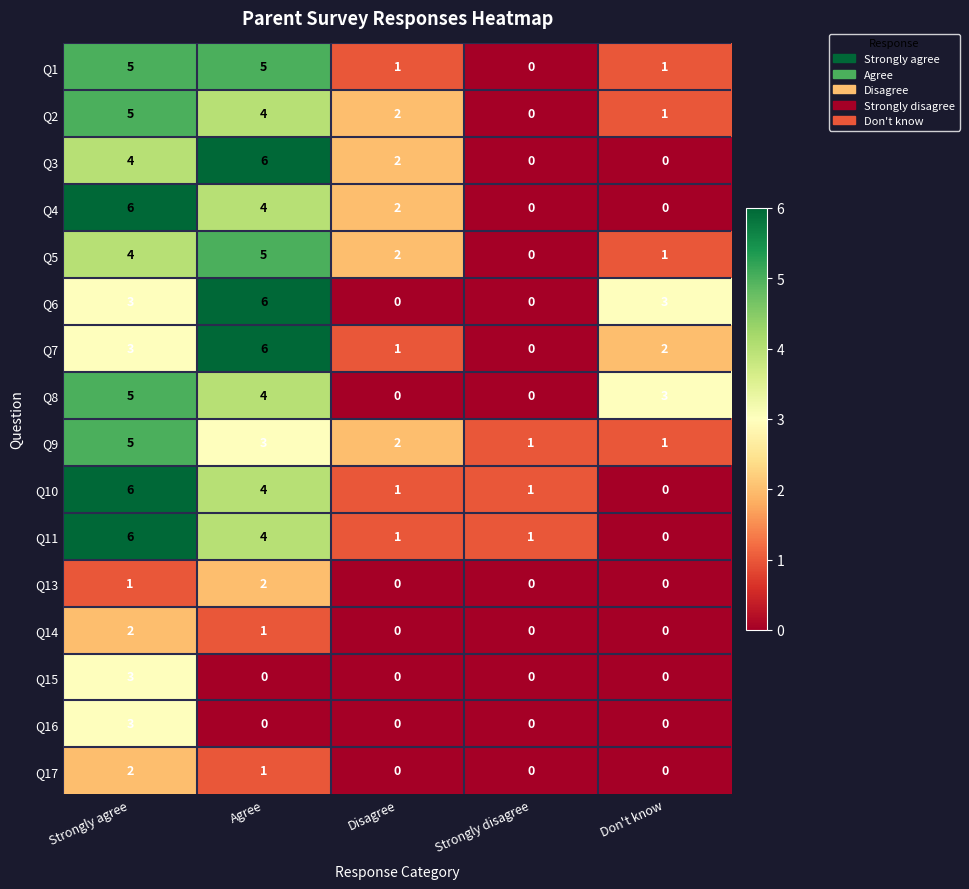

What is the spread (max minus min) of values at Strongly agree?

5